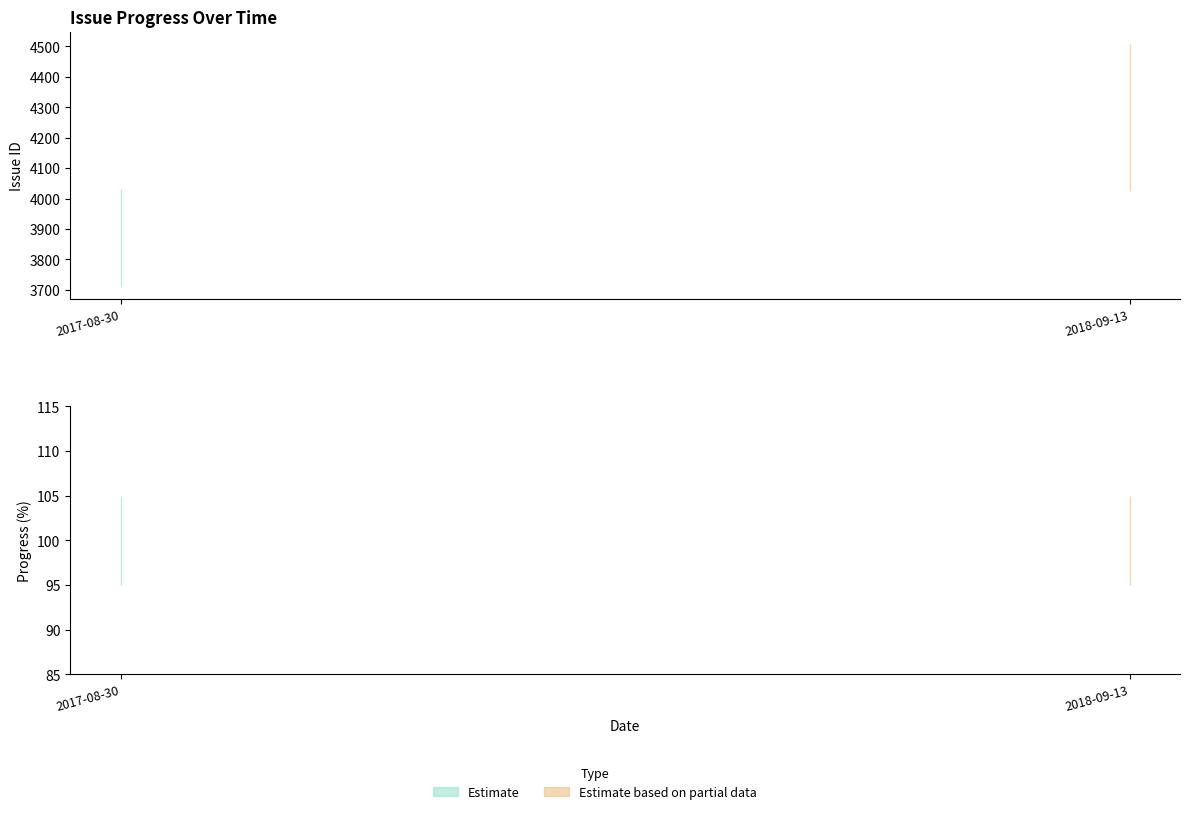

At which label does Issue ID first exceed 4024?

2017/08/30